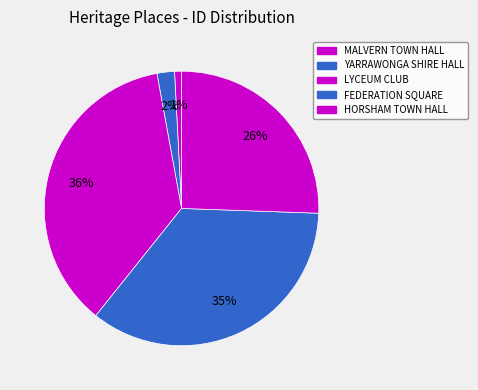

Count the number of slices in the pie.

5